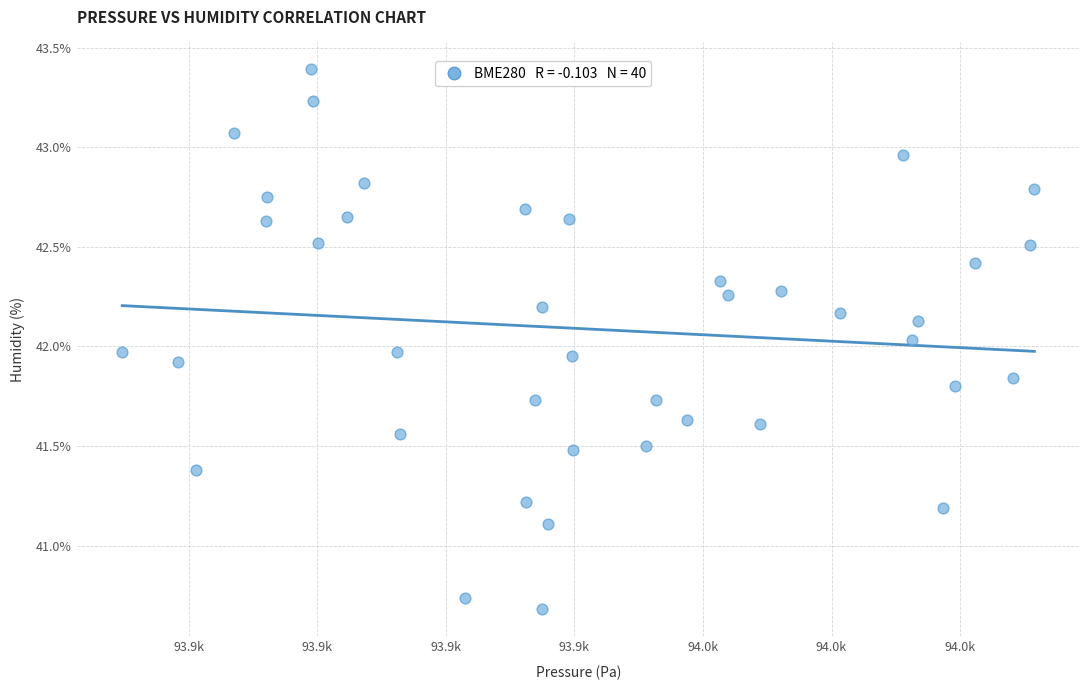

What is the range of X values (max minus min)?

141.9